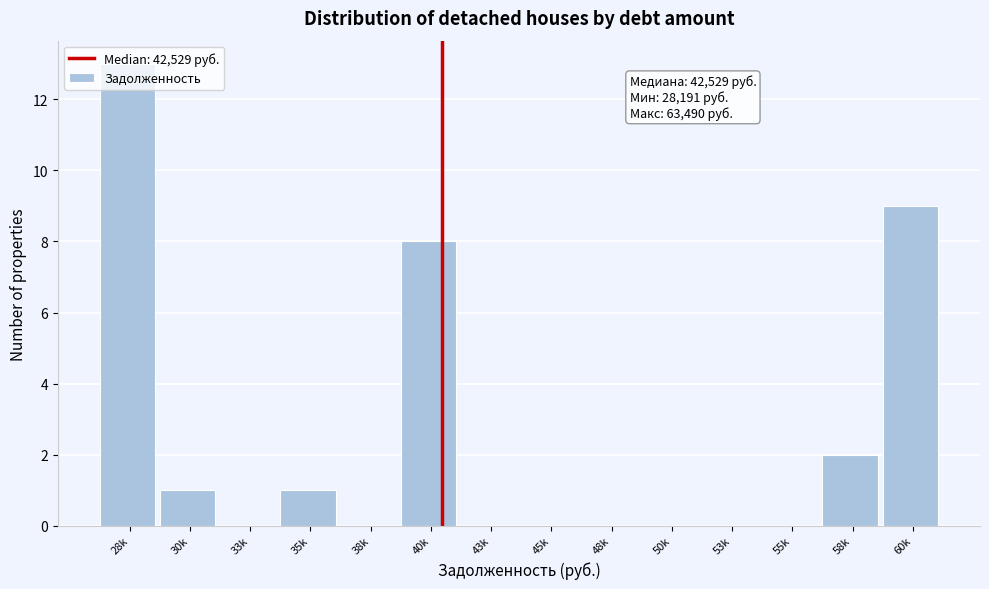

Is it true that the value at 28k is 3?

False